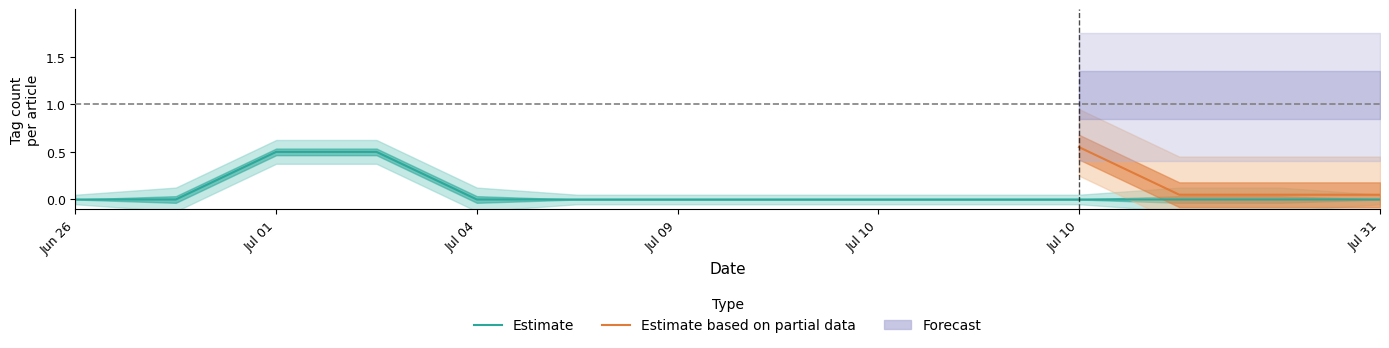

Which category has the lowest value across all series?

2024-07-17